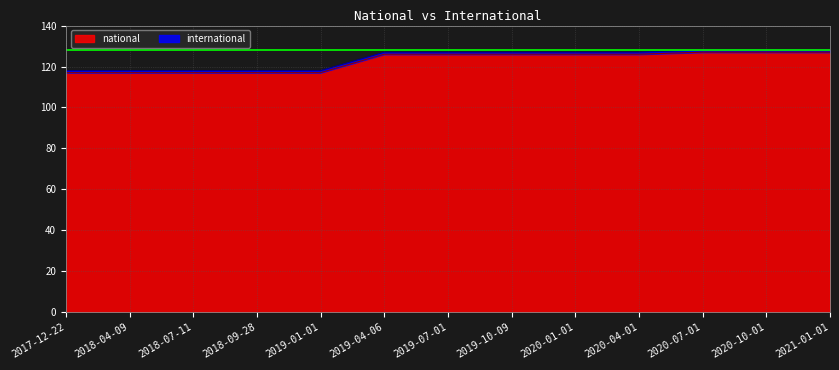

What is the difference between the maximum and minimum values in the national series?

10